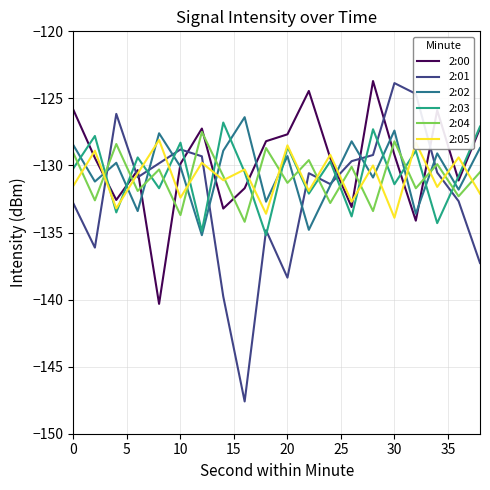

Which series has the largest range (max minus min)?

2:01